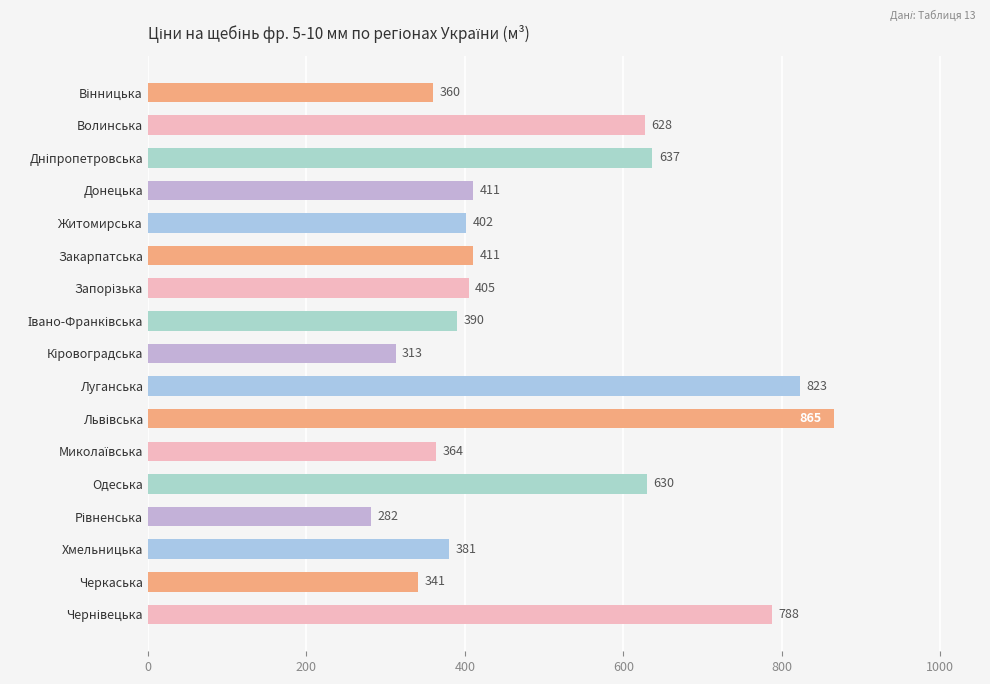

What is the smallest value displayed?

281.5